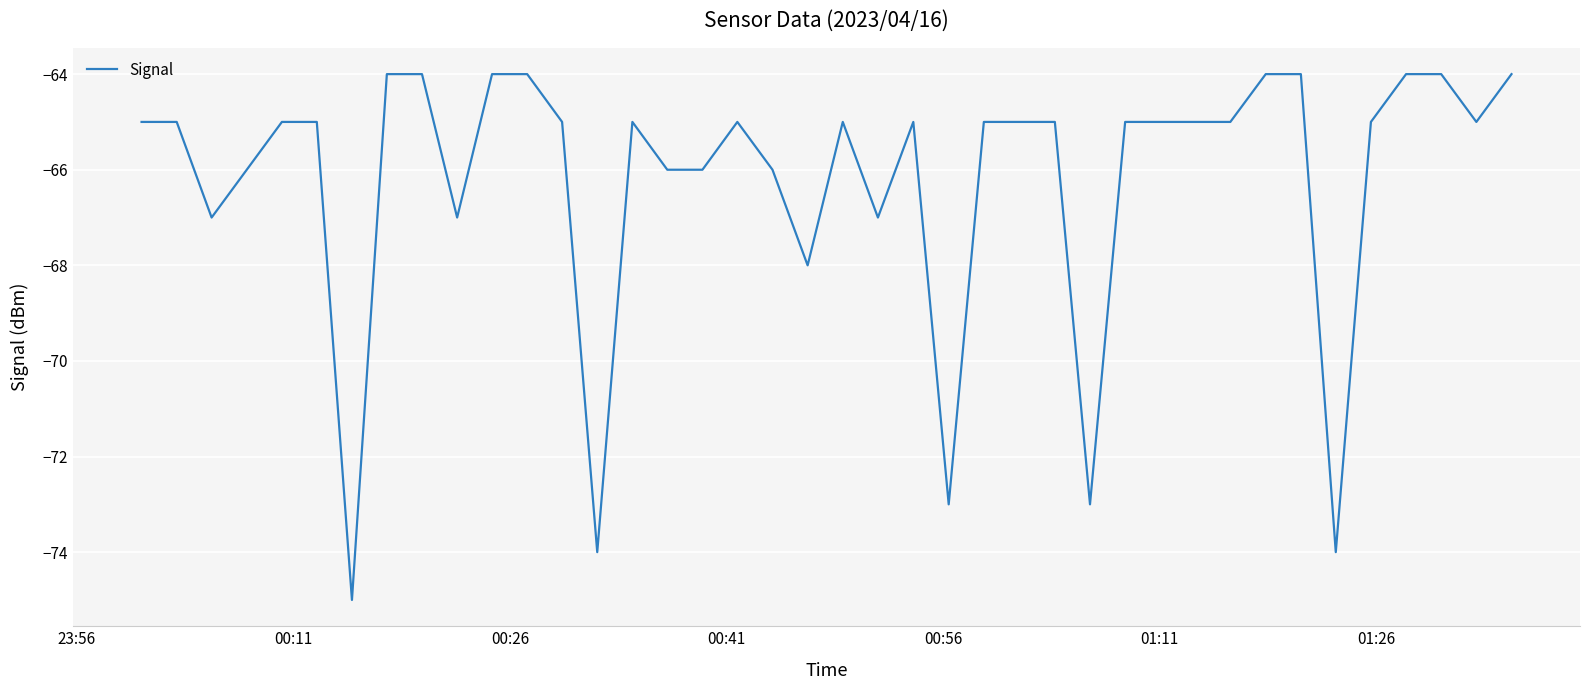

What is the sum of all values?

-2648